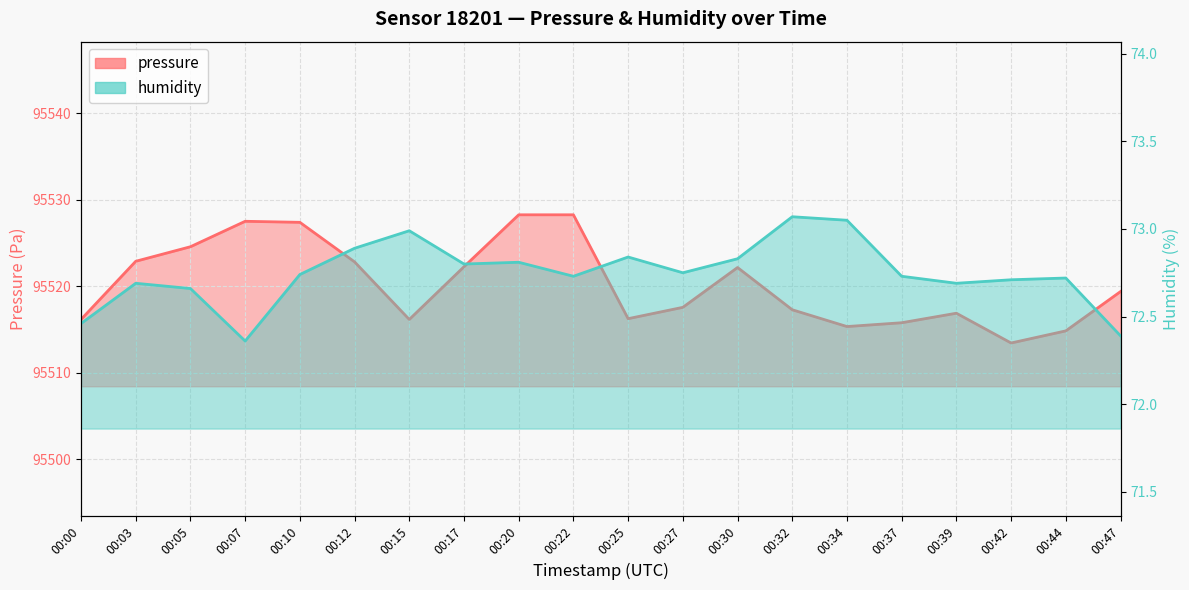

What is the value of the pressure point at the 8th from the left?

95522.2